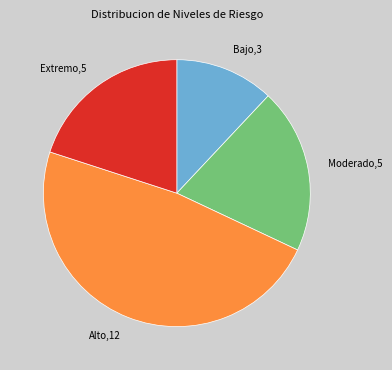

What is the ratio of the value at Bajo to the value at Extremo?

0.6